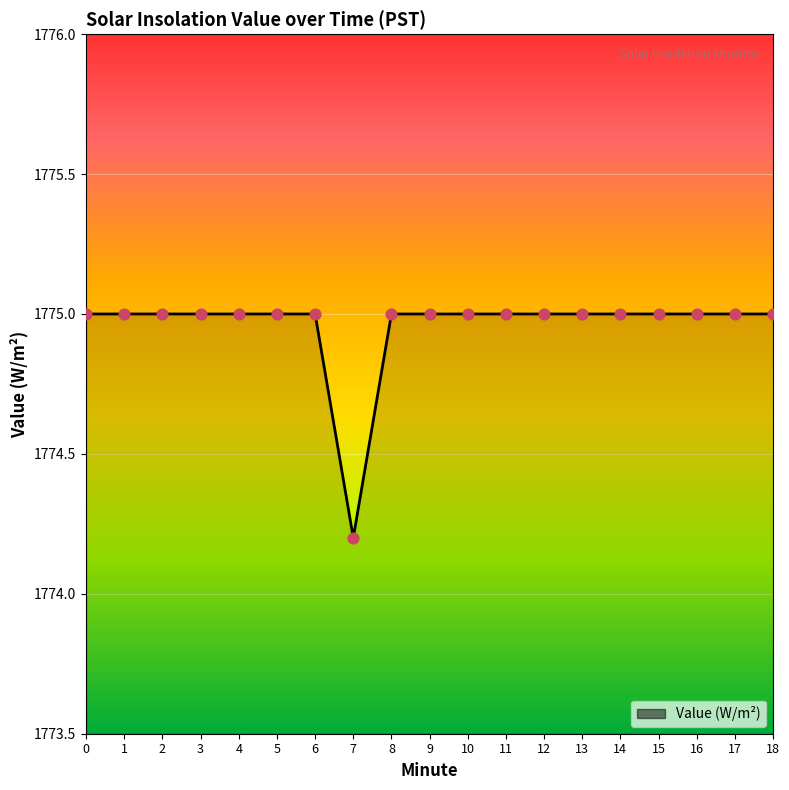

What is the ratio of the value at 8 to the value at 16?

1.0